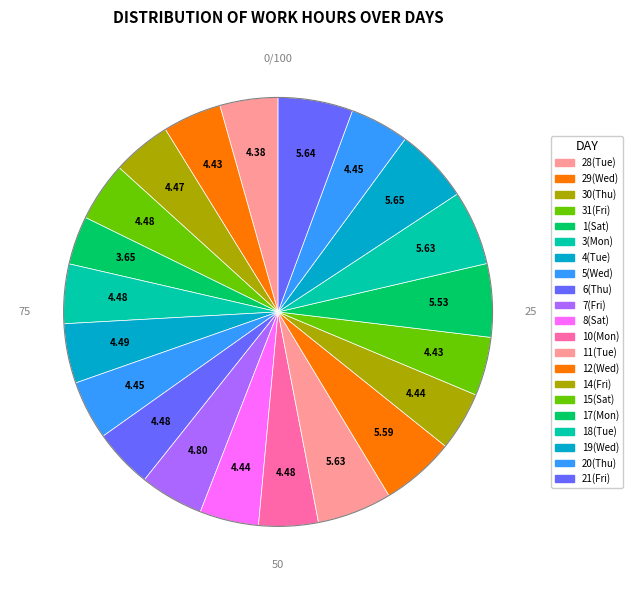

To the nearest percent, what is the average slice percentage?

5%